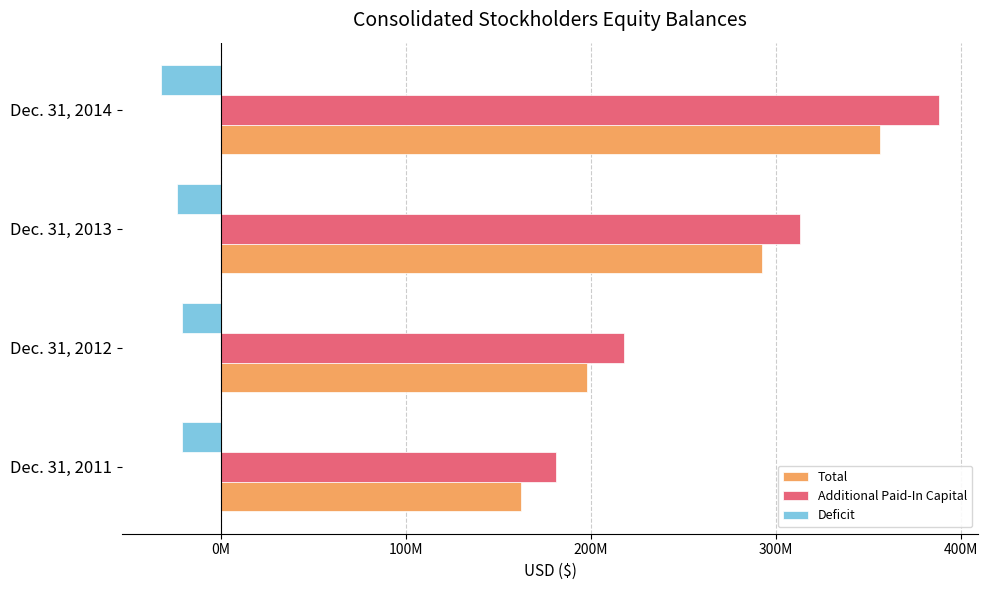

At which label is Additional Paid-In Capital closest to 284666240?

Dec. 31, 2013